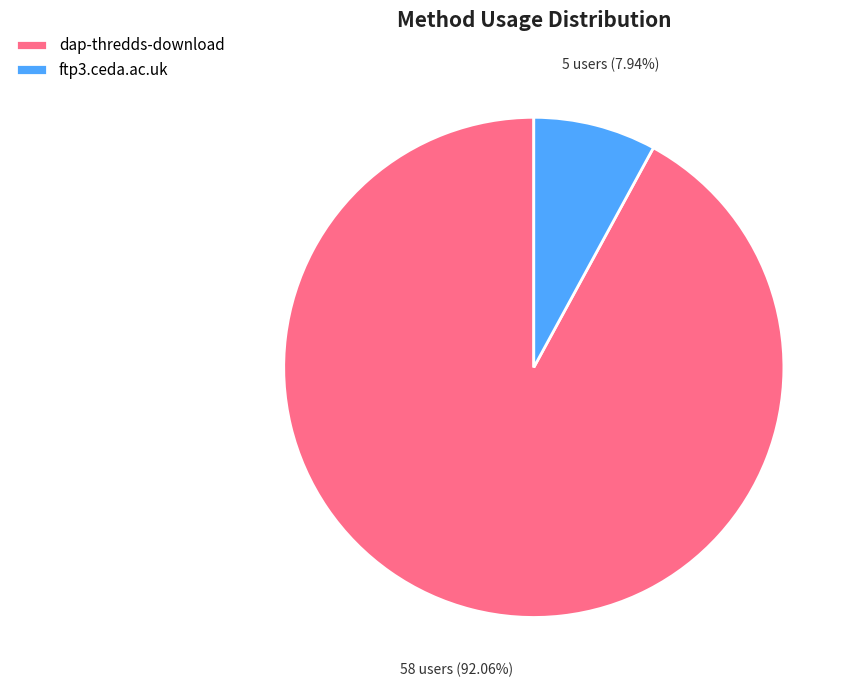

Does any single category account for the majority?

Yes